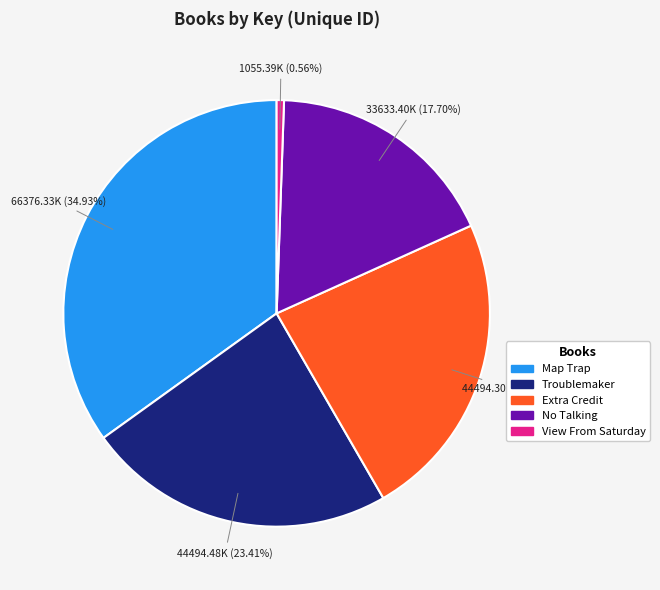

Which slice is the smallest?

View From Saturday